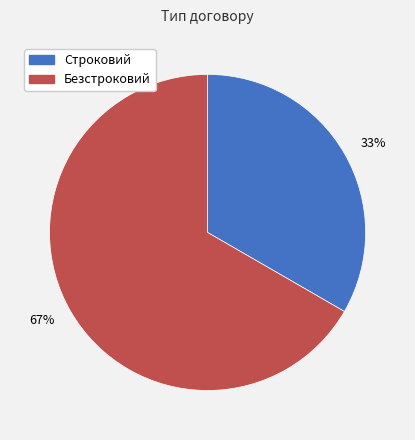

Which has a higher value, Безстроковий or Строковий?

Безстроковий